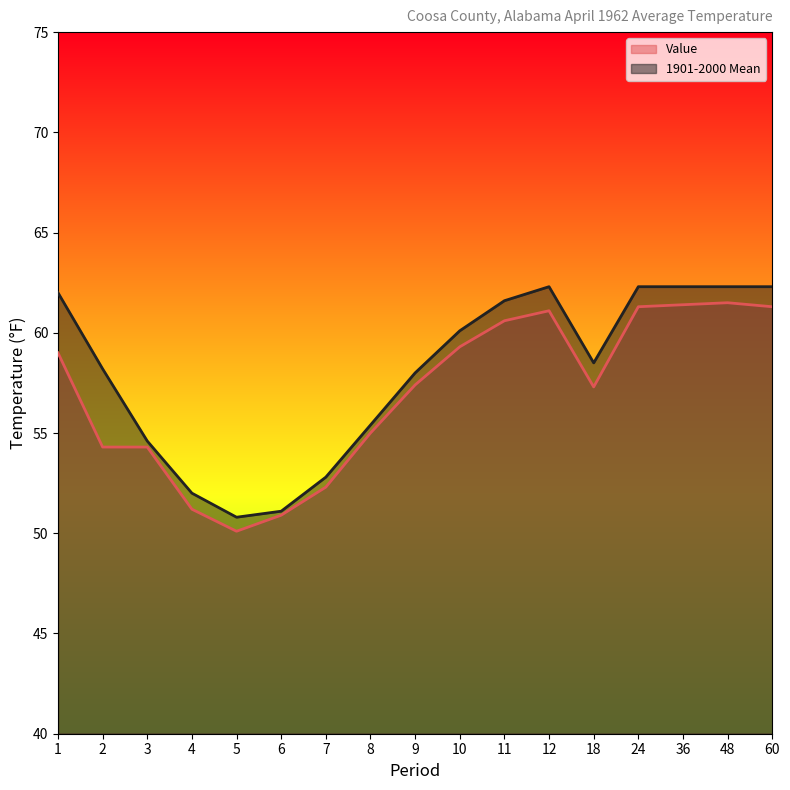

What value does the Value series have at 60?

61.3